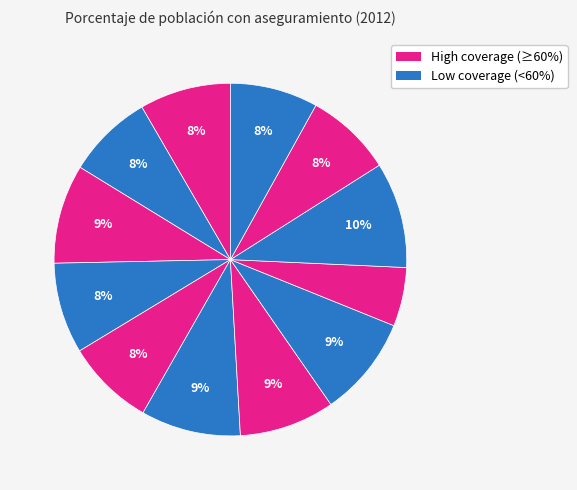

Count the number of slices in the pie.

12